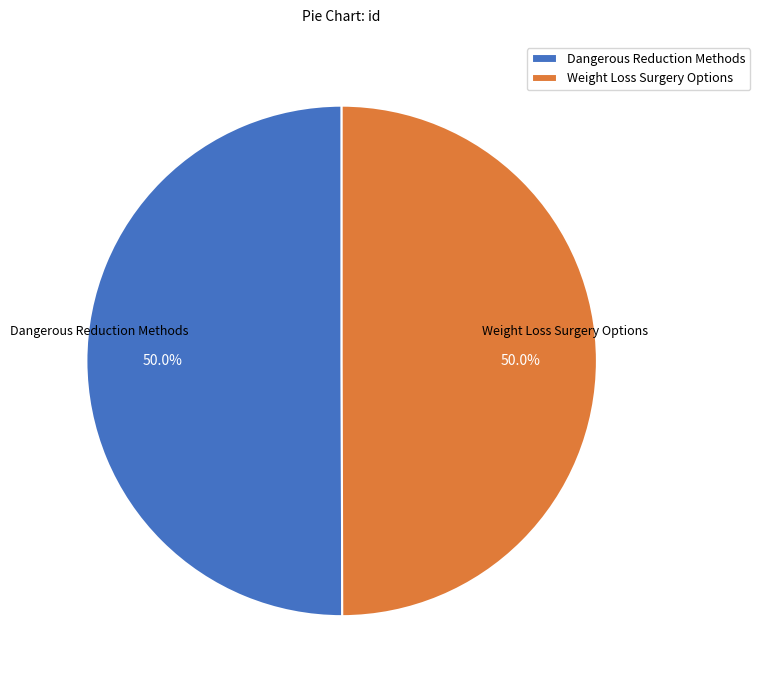

What percentage is the Weight Loss Surgery Options slice, to the nearest percent?

50%